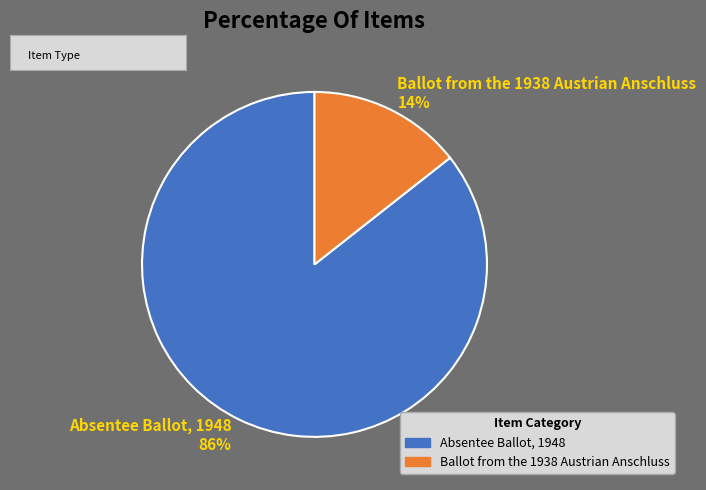

To the nearest percent, what portion does Absentee Ballot, 1948 represent?

86%